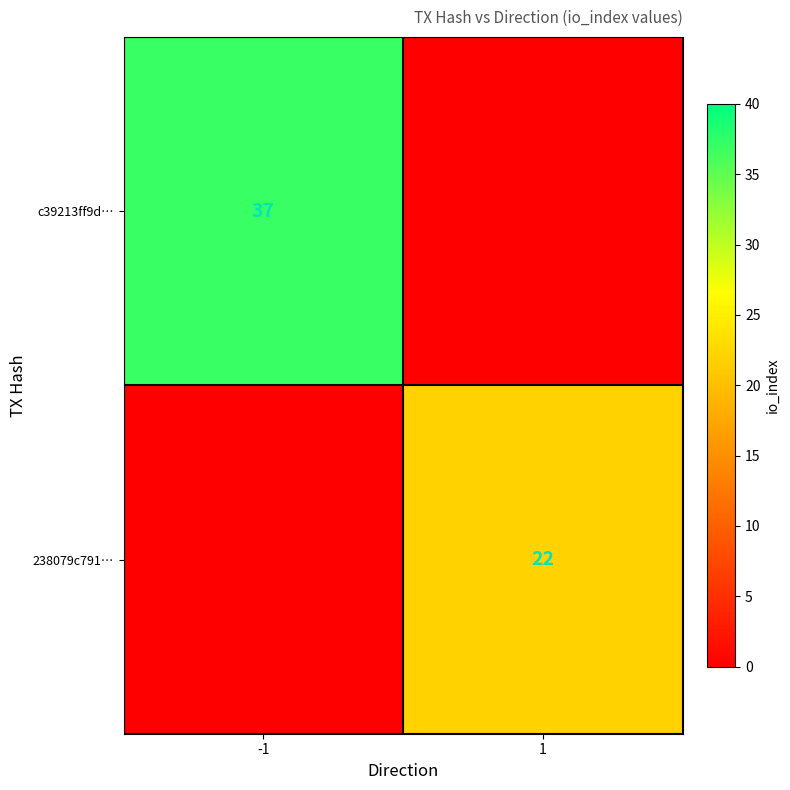

The value of c39213ff9d… at -1 is 56. True or false?

False